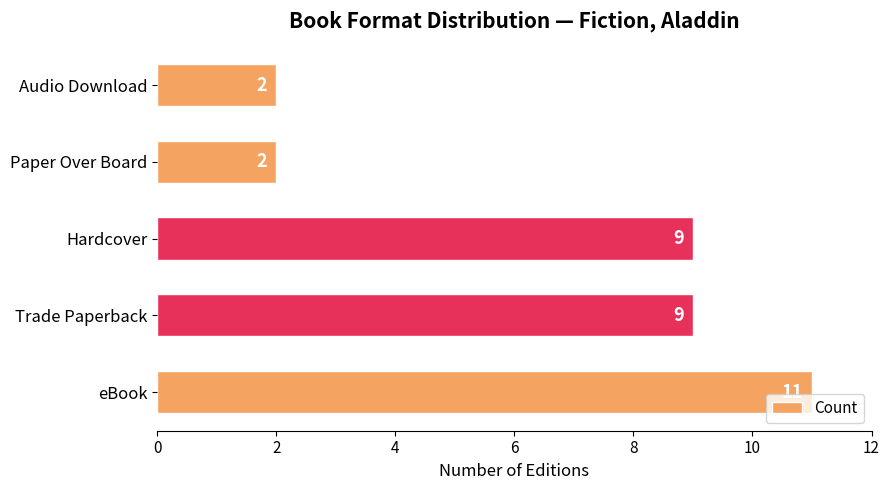

Count the values in the range 2 to 9.

4